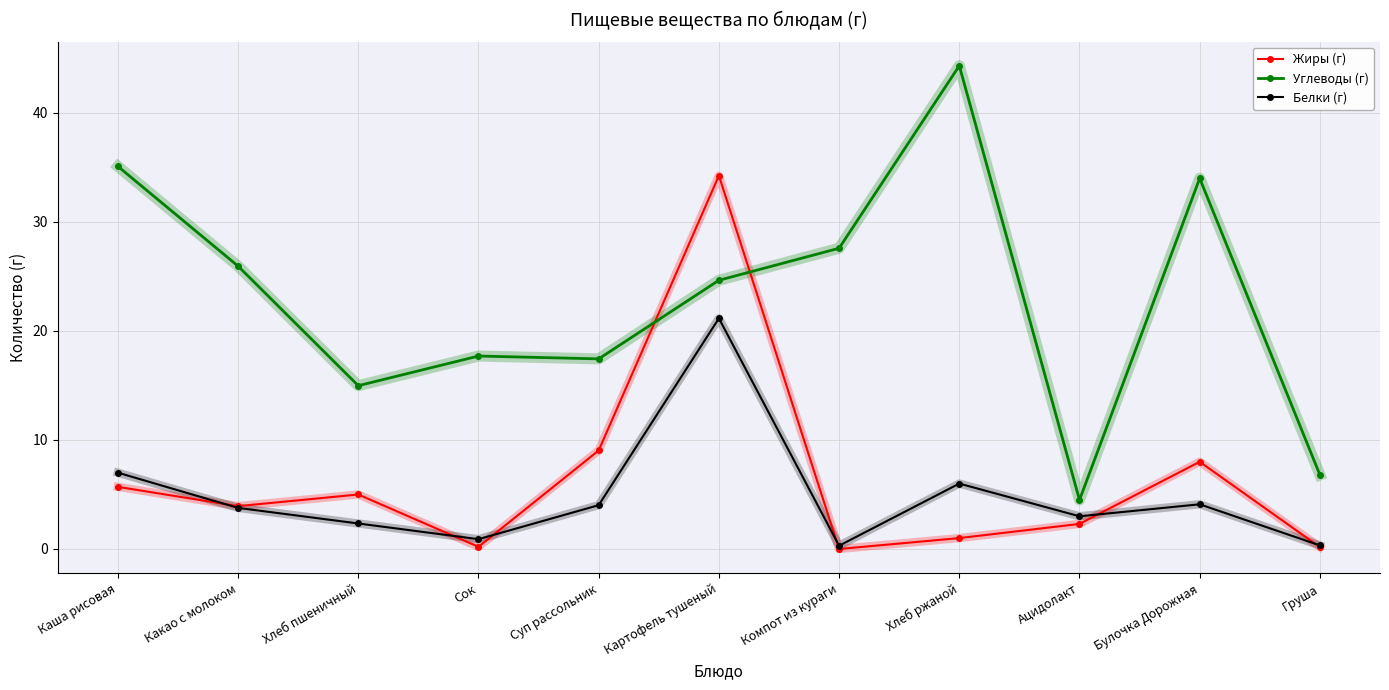

What is the label of the 7th point from the right?

Суп рассольник